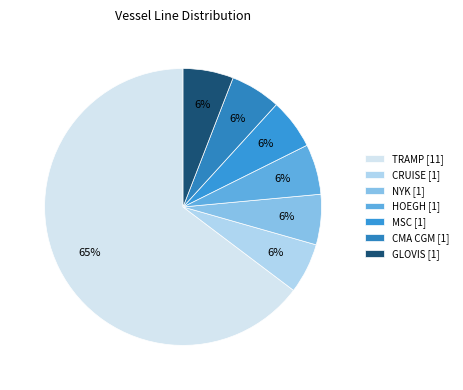

Is it true that GLOVIS is 6% of the pie?

True